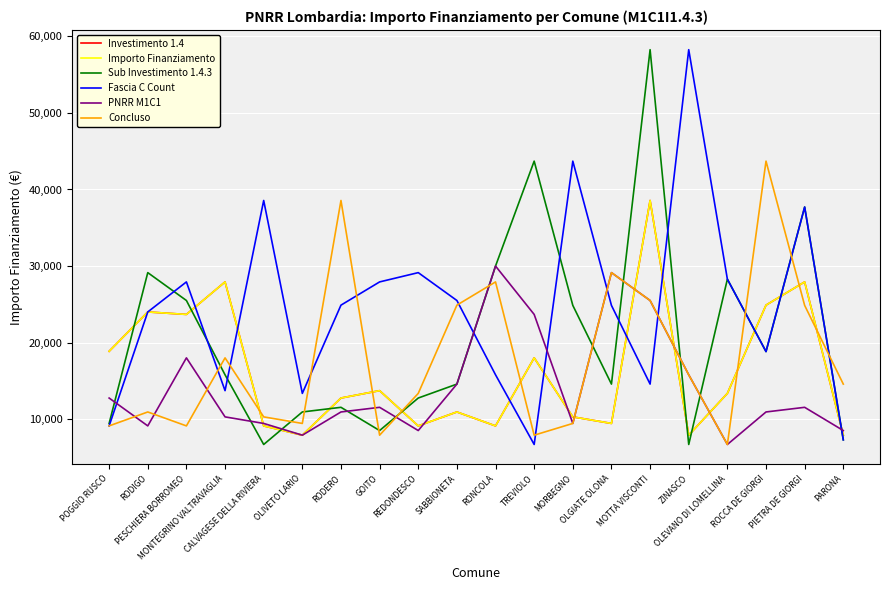

Does the chart display data point markers on the line(s)?

No